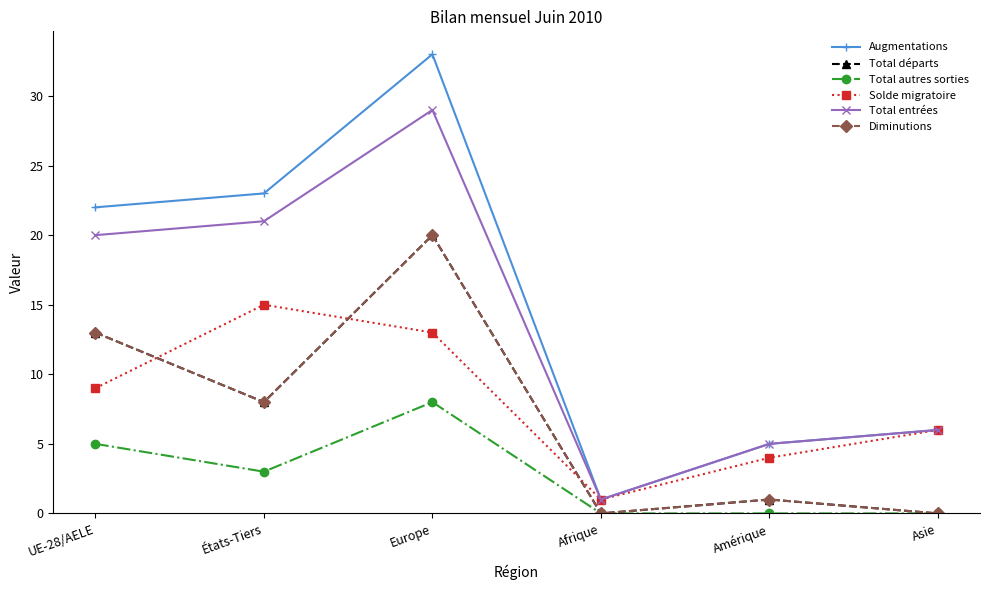

How many Solde migratoire values are between 4 and 13?

4